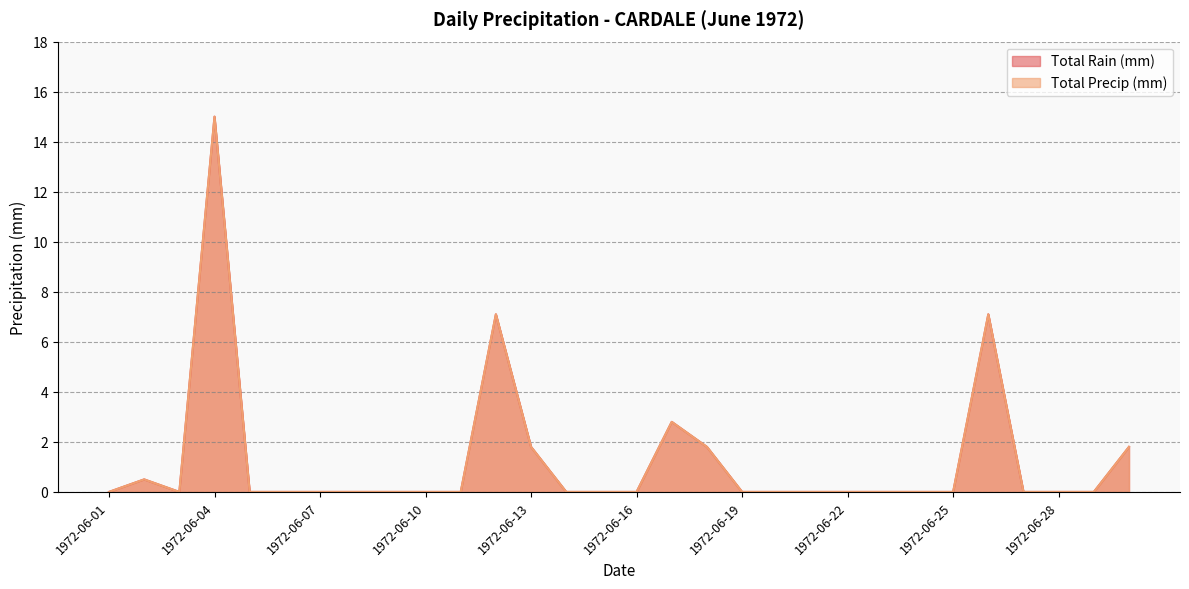

At which label does Total Precip (mm) reach its minimum?

1972-06-01